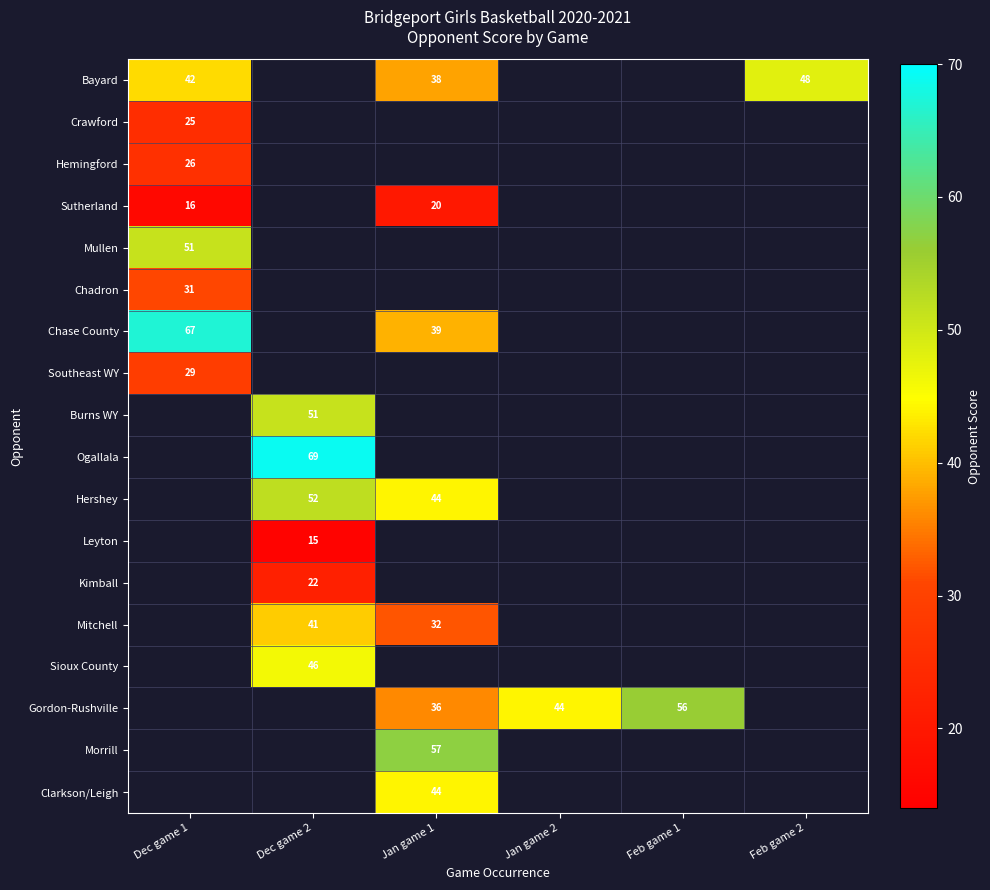

Is it true that Morrill equals 57 at Jan game 1?

True